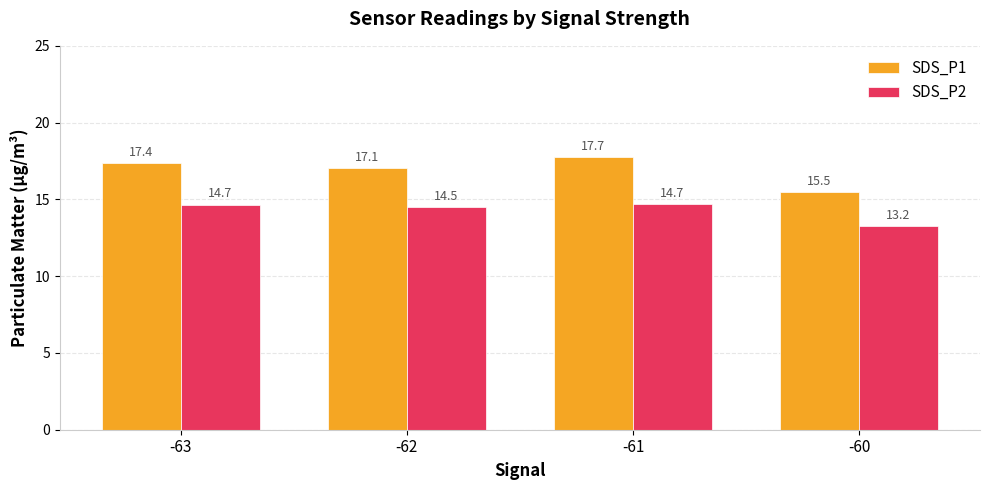

What is the value of the SDS_P2 bar at the 2nd from the left?

14.5